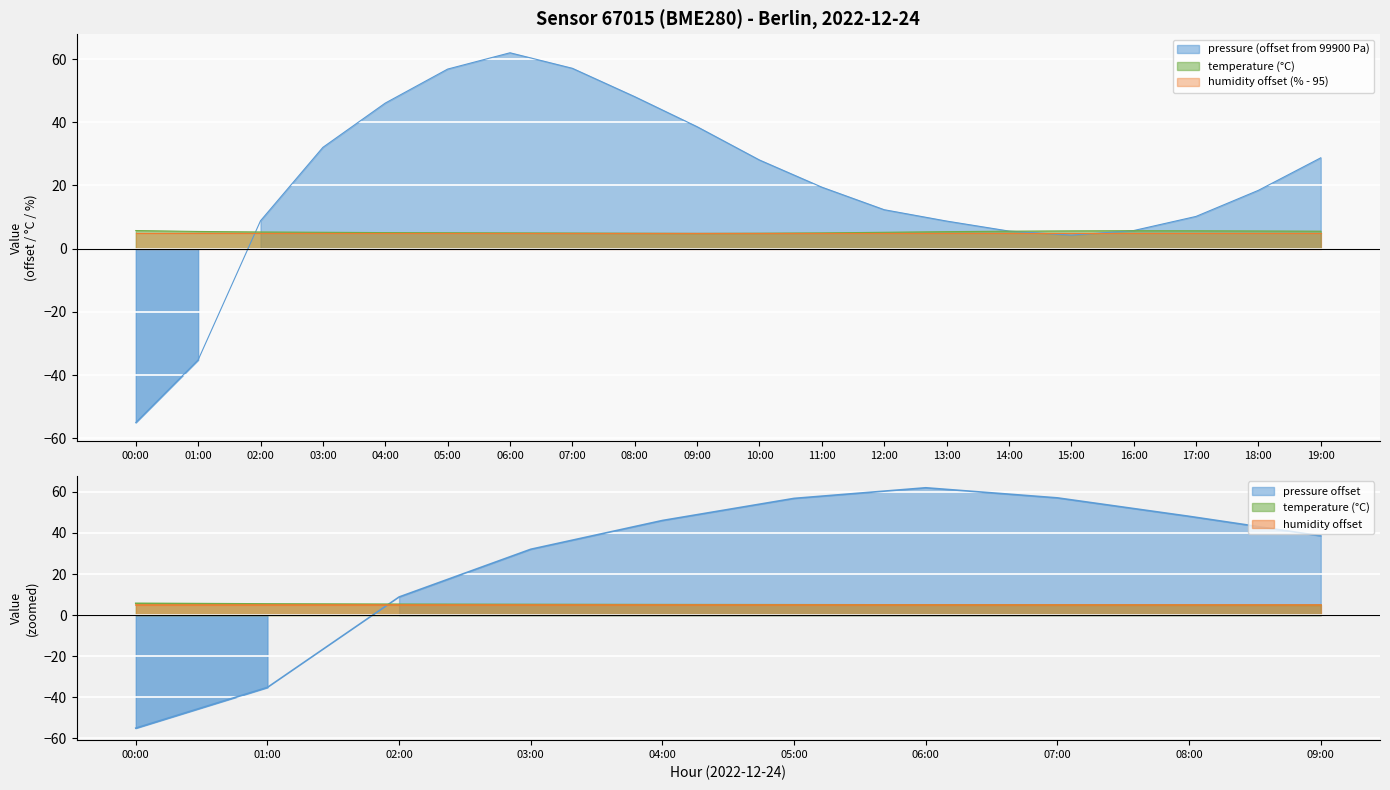

Which label corresponds to the largest value in the chart?

06:00